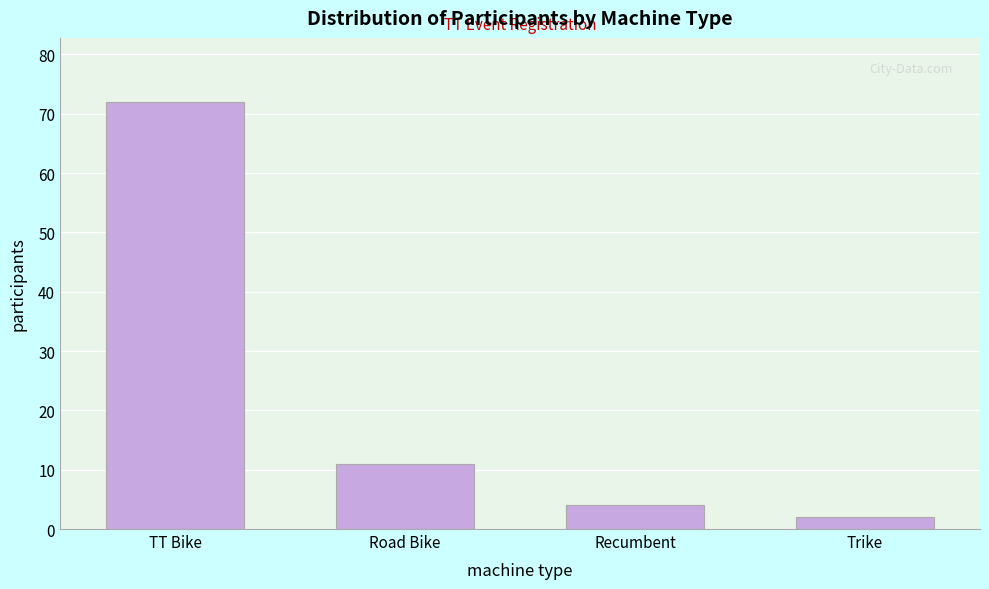

Reading right to left, transcribe all the data shown in this chart.

Trike=2	Recumbent=4	Road Bike=11	TT Bike=72